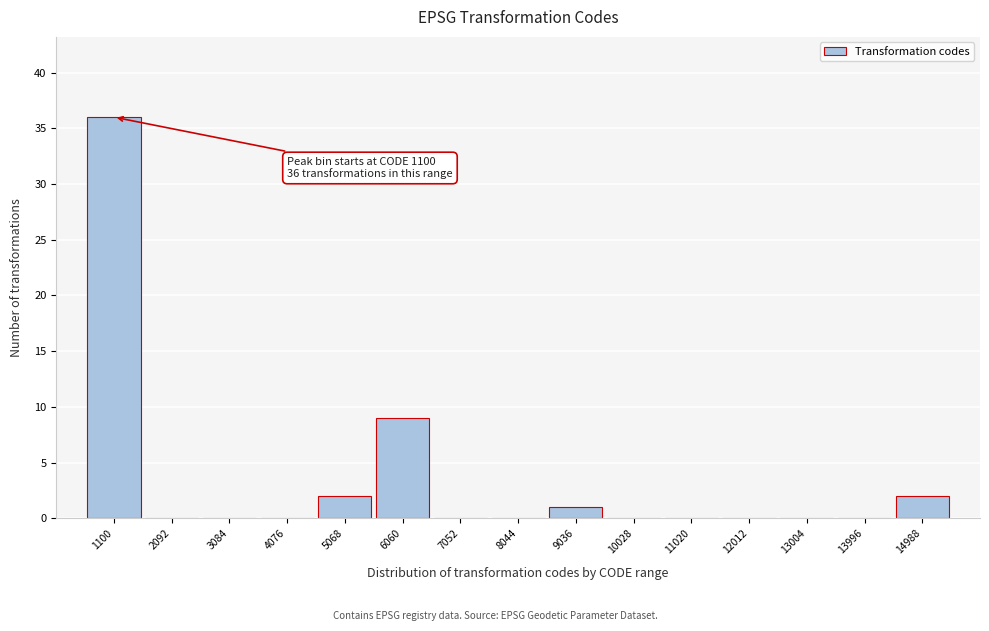

Reading left to right, list all the values displayed in this chart.

1100=36	2092=0	3084=0	4076=0	5068=2	6060=9	7052=0	8044=0	9036=1	10028=0	11020=0	12012=0	13004=0	13996=0	14988=2